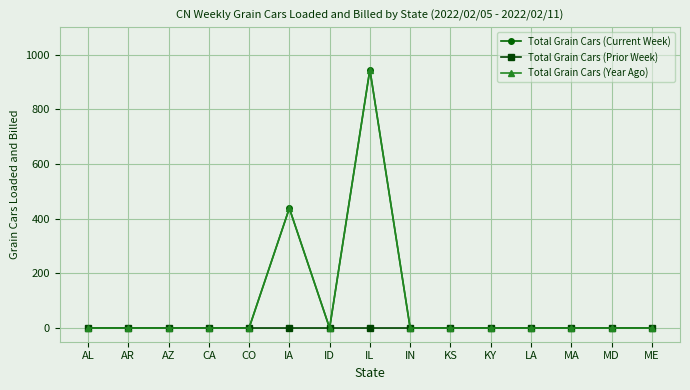

Is this an area chart (filled region under the line)?

No